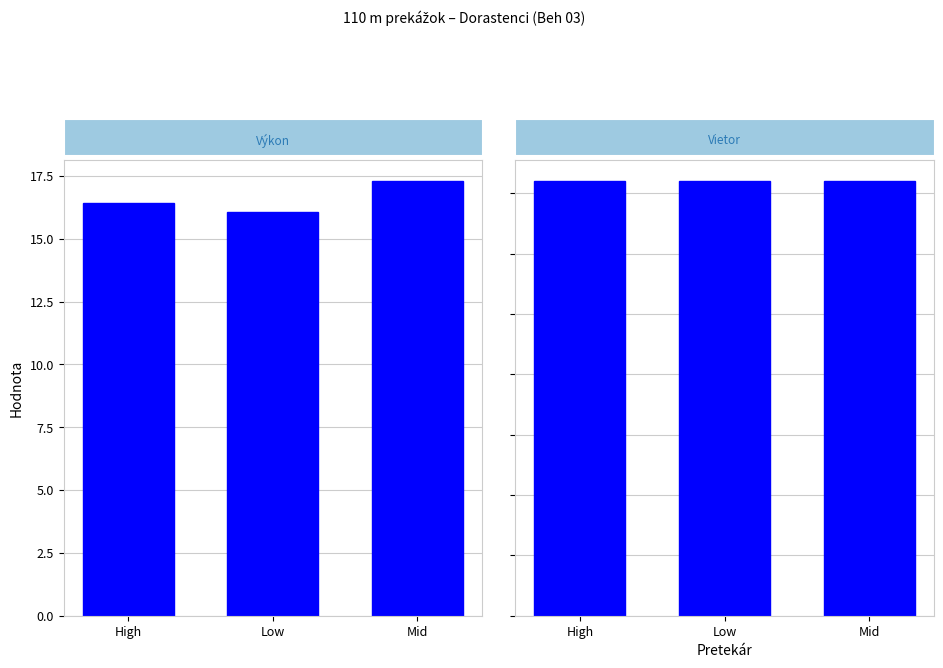

At how many categories does at least one series exceed 15?

3